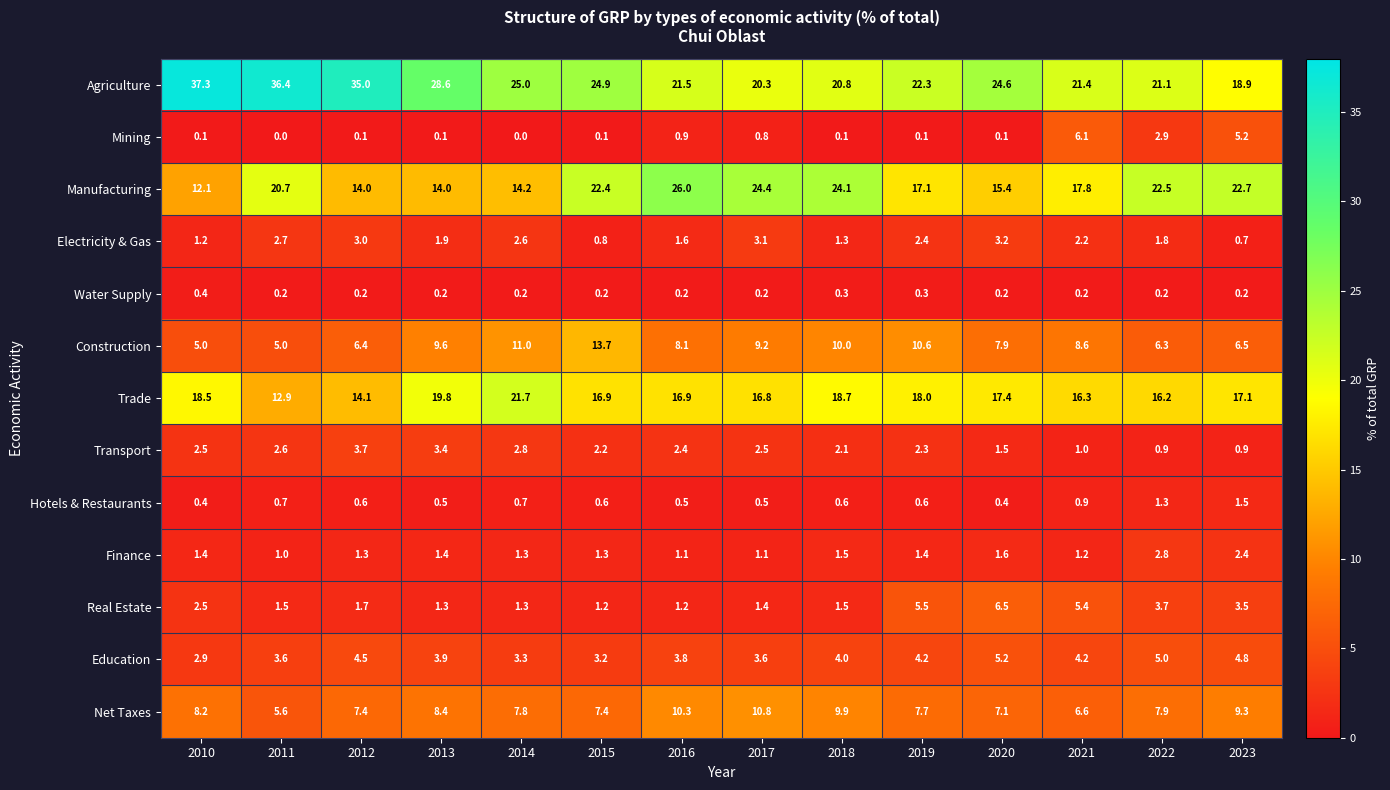

Is it true that Trade equals 17.8 at 2011?

False